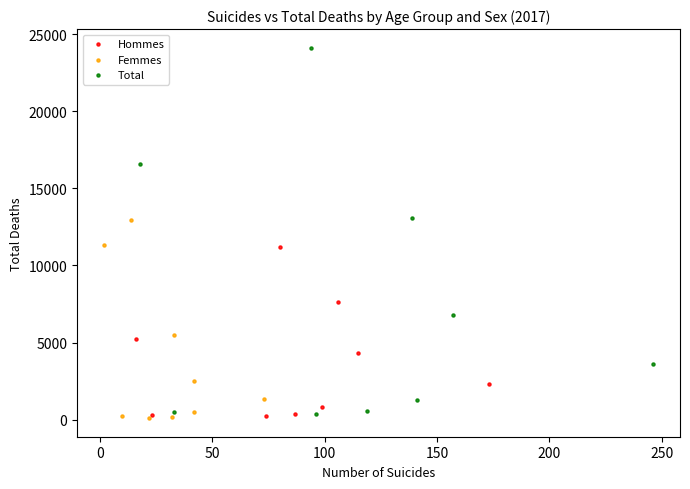

Which series has the widest spread of Y values?

Total